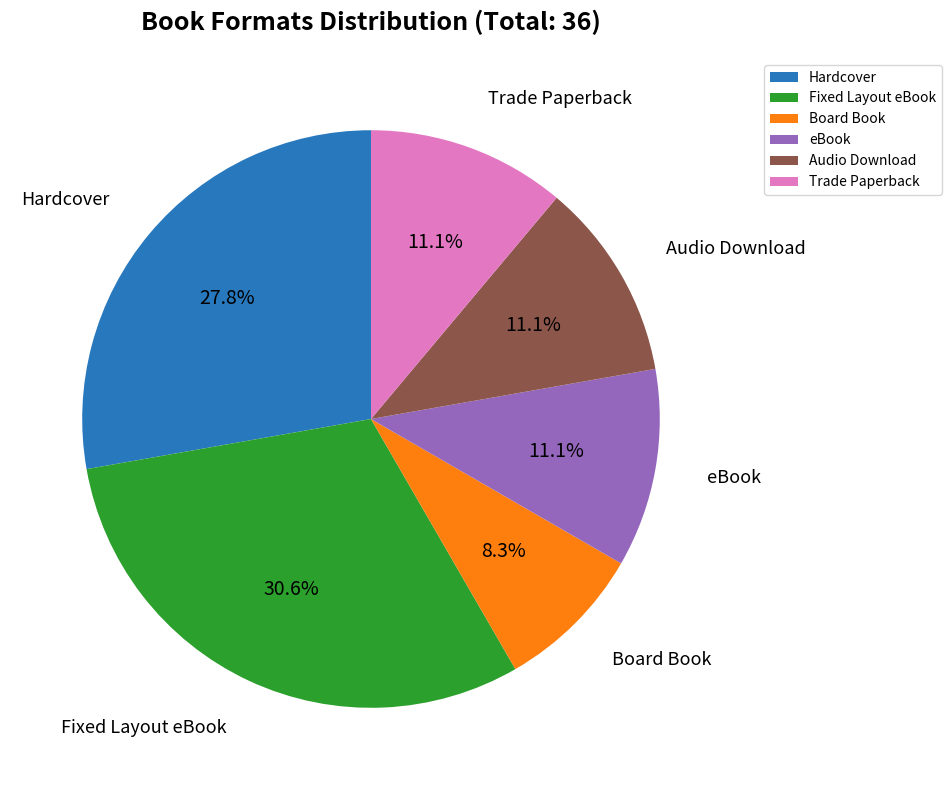

Is there any slice that represents more than half of the pie?

No